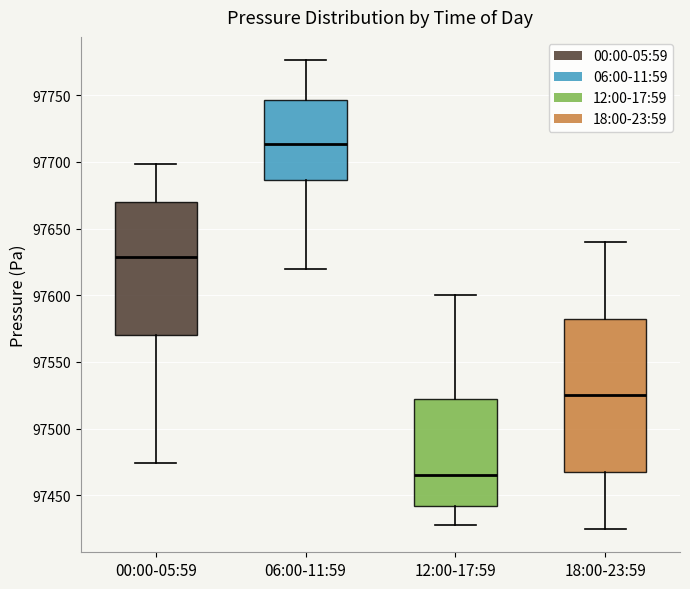

Reading left to right, transcribe this box plot: for each box, give where its median line is, the range the box spans, and where its two whiskers end, as read against the y-axis. The values are not printed on the chart, so give them approximately, as read against the axis.

00:00-05:59: median 97630, box 97570 to 97670, whiskers 97475 to 97700
06:00-11:59: median 97715, box 97685 to 97745, whiskers 97620 to 97775
12:00-17:59: median 97465, box 97440 to 97525, whiskers 97430 to 97600
18:00-23:59: median 97525, box 97470 to 97585, whiskers 97425 to 97640